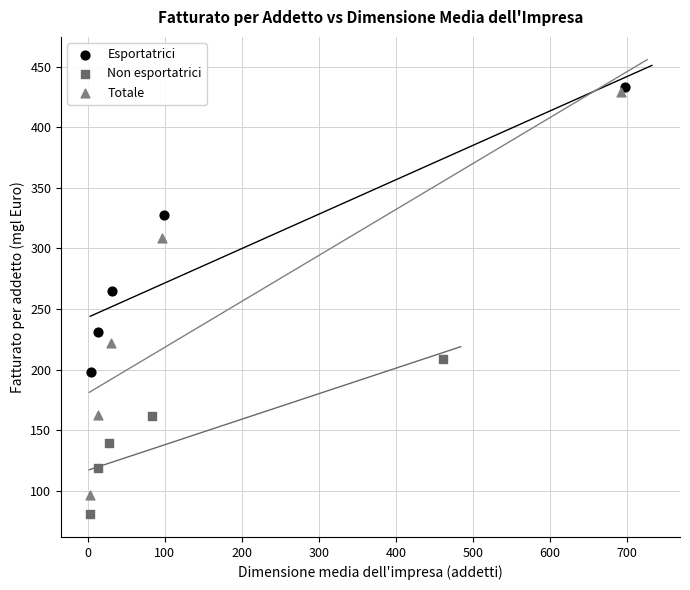

Which series reaches the maximum Y coordinate?

Esportatrici